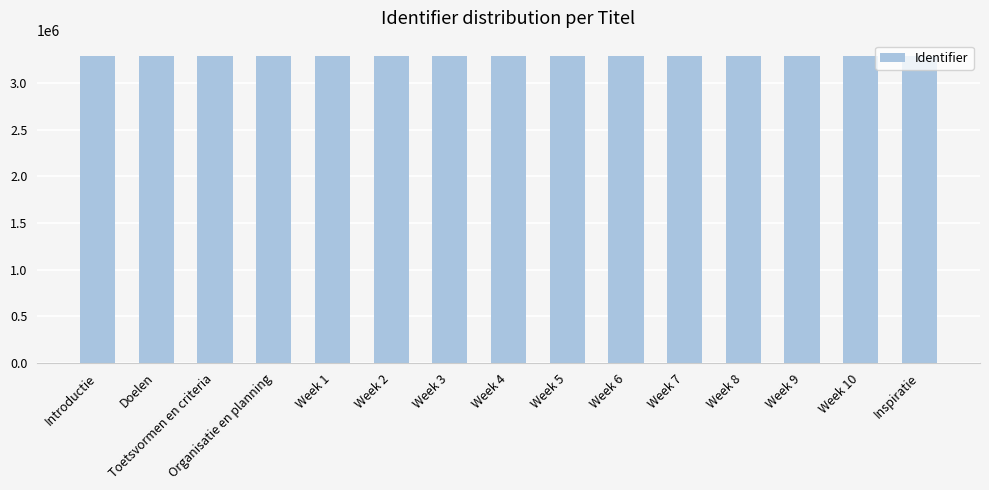

What is the label of the 3rd bar from the left?

Toetsvormen en criteria